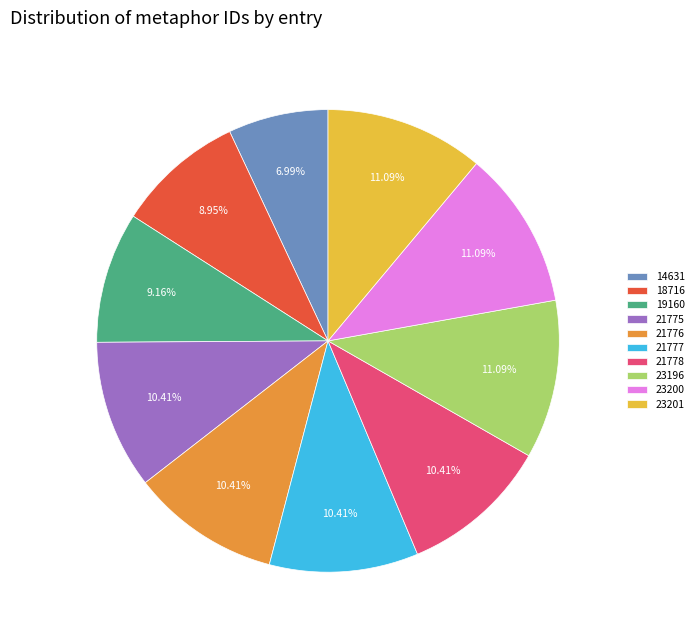

Does 19160 account for over 50% of the chart?

No